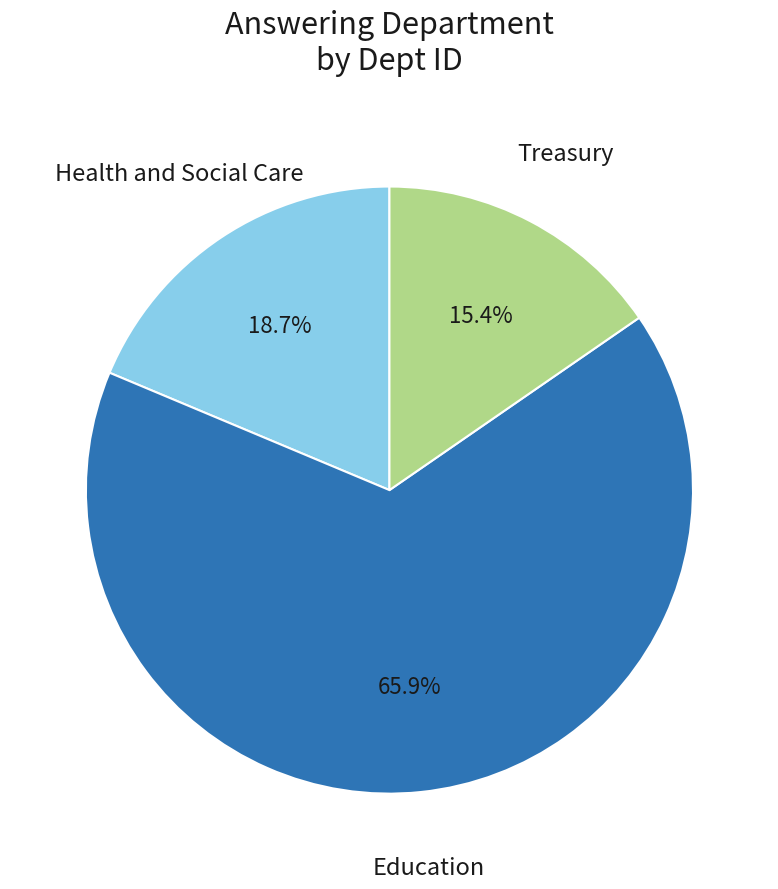

Does any single category account for the majority?

Yes